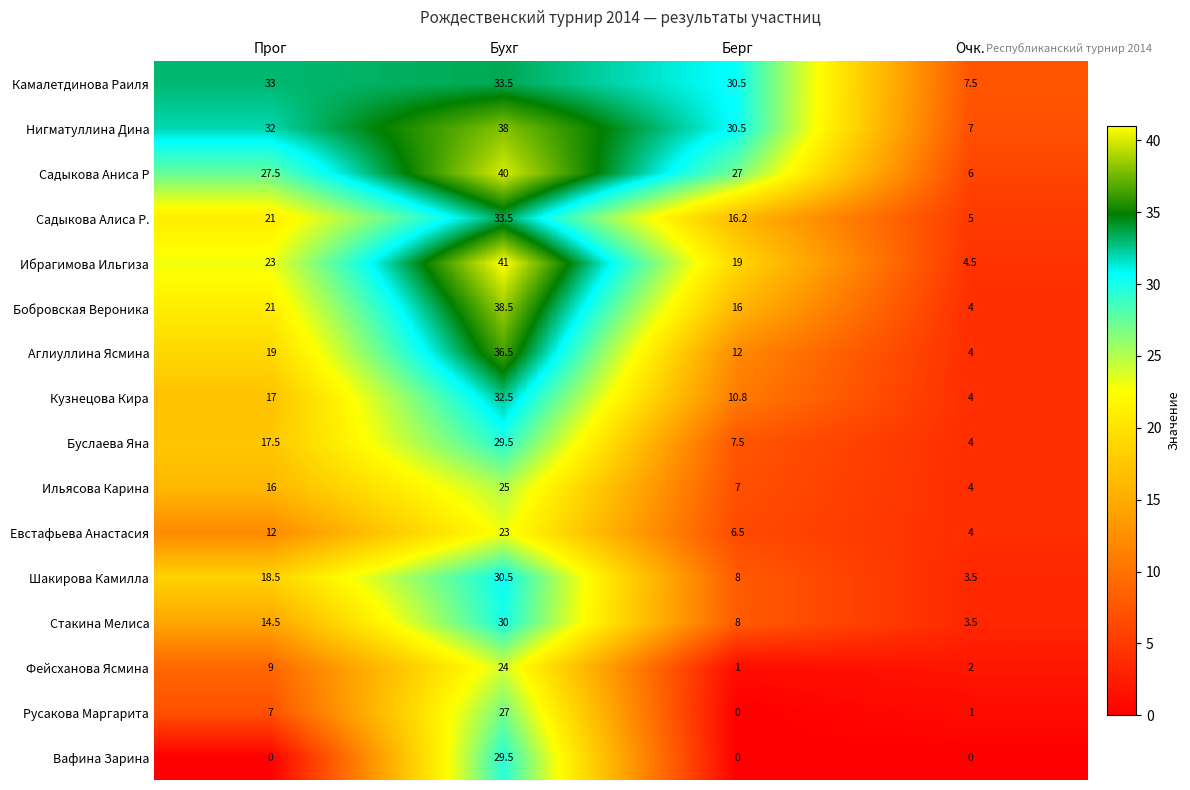

What is the sum of the Фейсханова Ясмина values at Бухг and Очк.?

26.0